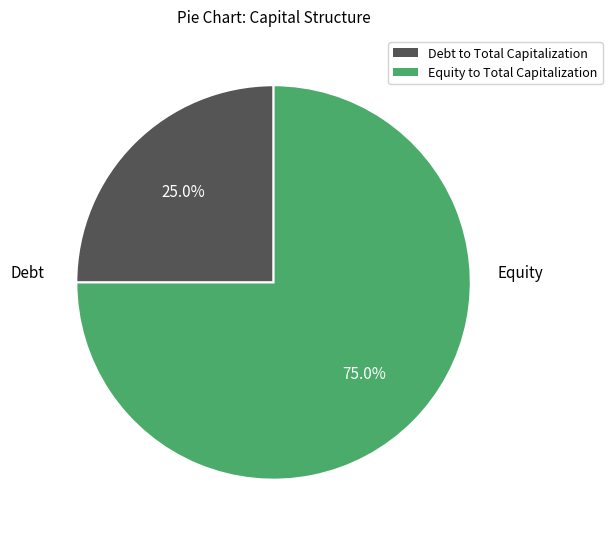

Which has a higher value, Debt to Total Capitalization or Equity to Total Capitalization?

Equity to Total Capitalization